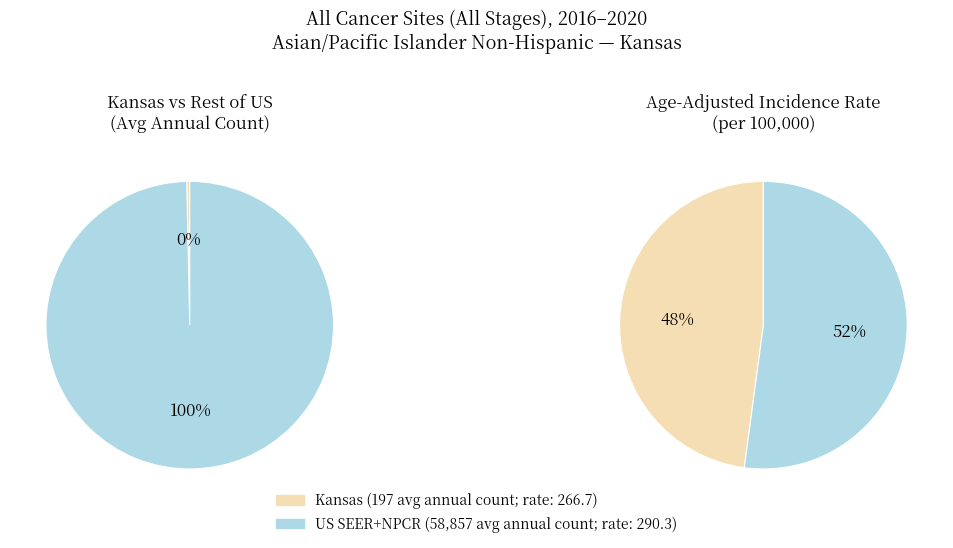

Approximately how many times larger is the value at US (SEER+NPCR) compared to Kansas?

298.8